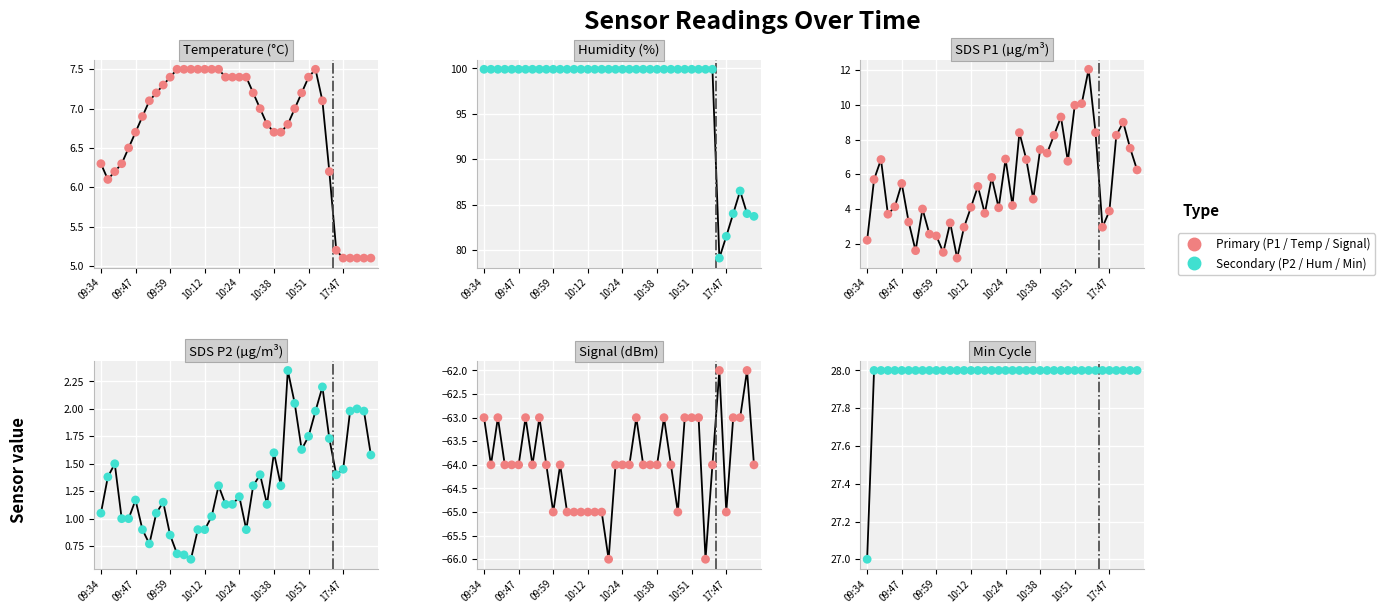

At how many categories does at least one series exceed 56?

40